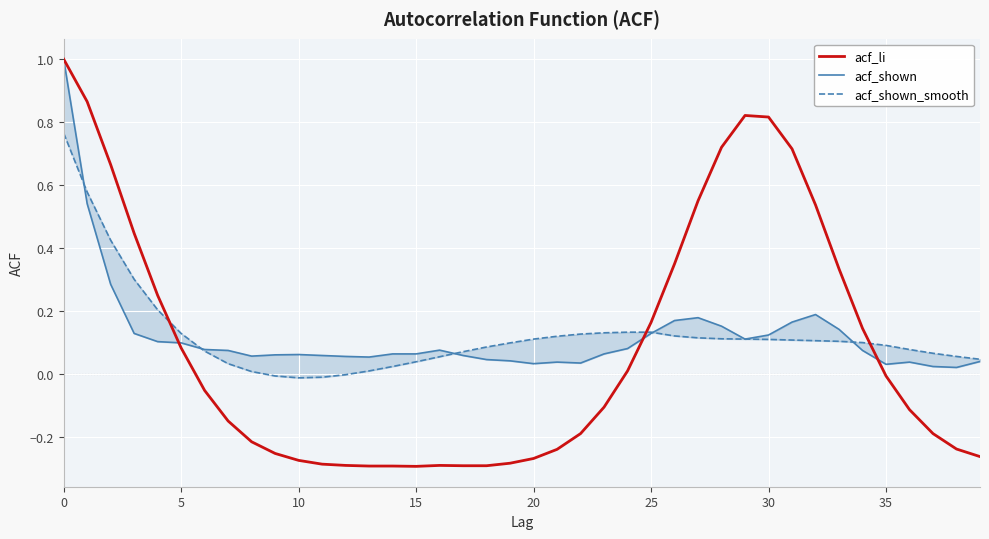

What is the maximum value shown in the chart?

1.0